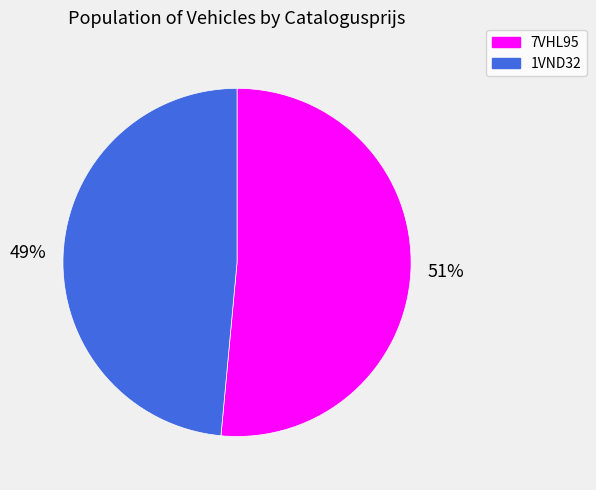

How many segments does this pie chart have?

2